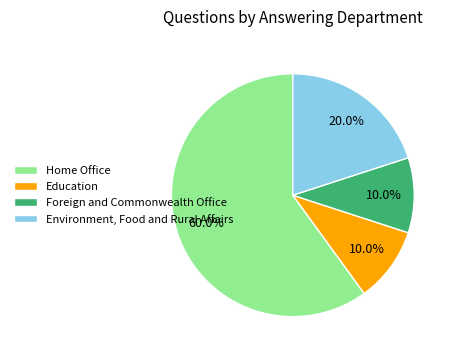

What percentage is the Home Office slice, to the nearest percent?

60%